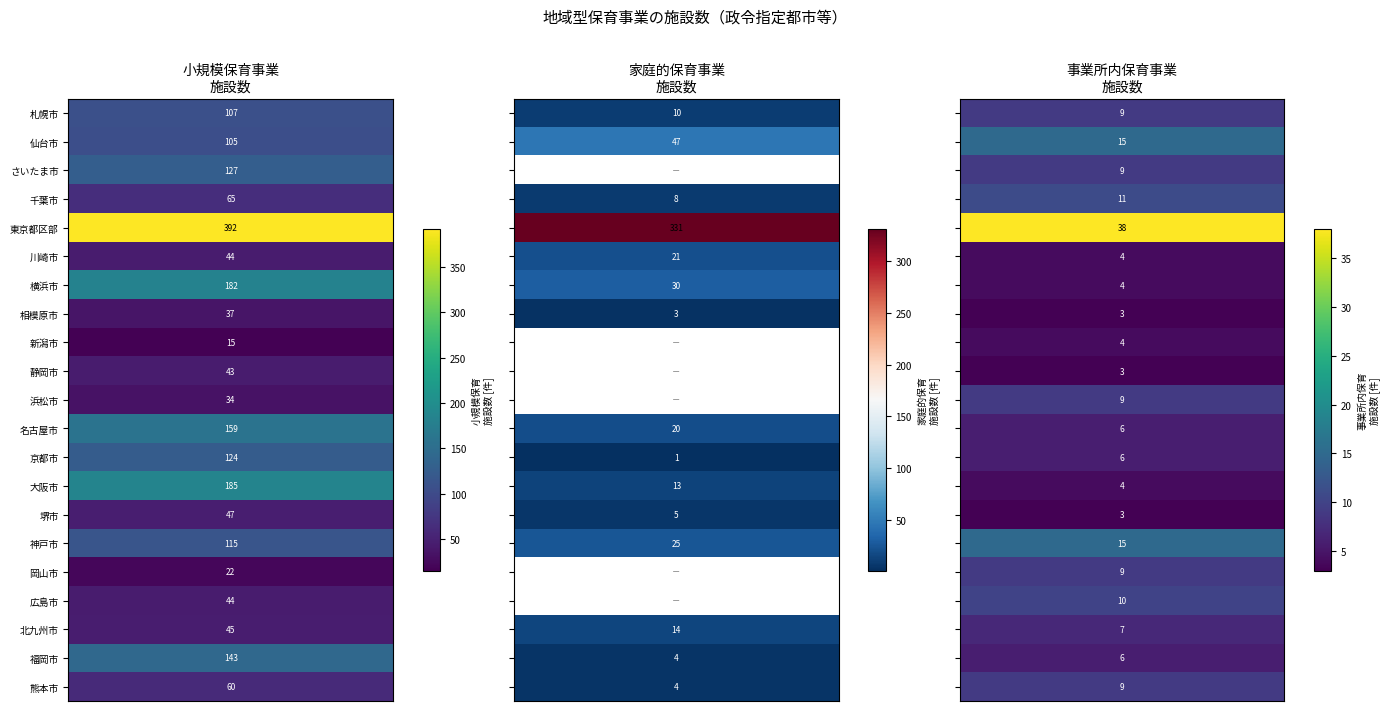

Reading left to right, list all the values displayed in this chart.

小規模保育事業_施設数: 107	105	127	65	392	44	182	37	15	43	34	159	124	185	47	115	22	44	45	143	60
家庭的保育事業_施設数: 10	47	0	8	331	21	30	3	0	0	0	20	1	13	5	25	0	0	14	4	4
事業所内保育事業_施設数: 9	15	9	11	38	4	4	3	4	3	9	6	6	4	3	15	9	10	7	6	9